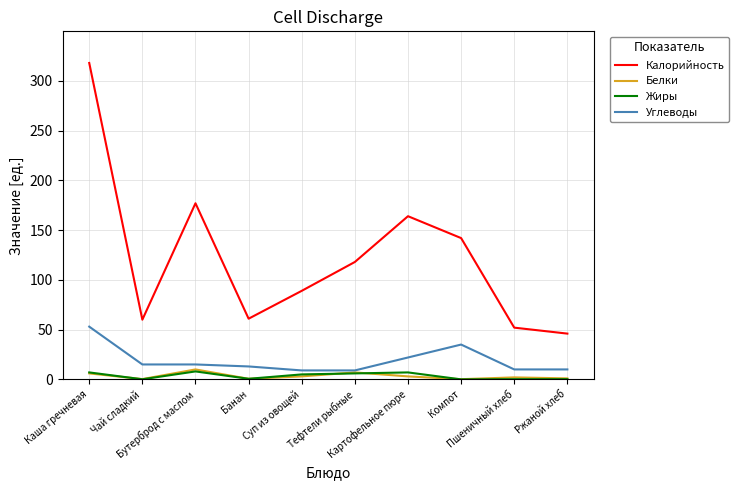

What is the maximum value for Белки?

10.0